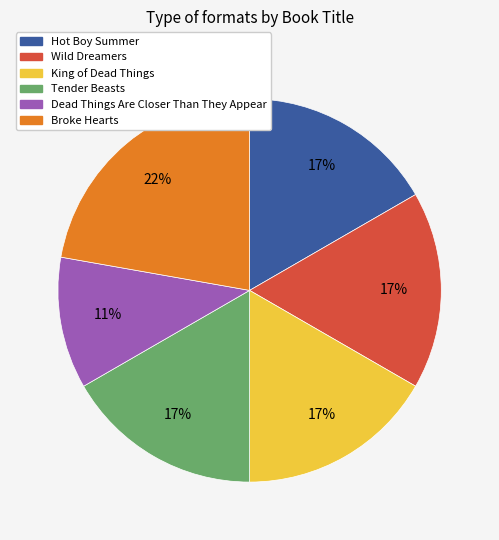

To the nearest percent, what is the difference between the largest and smallest slice percentages?

11%